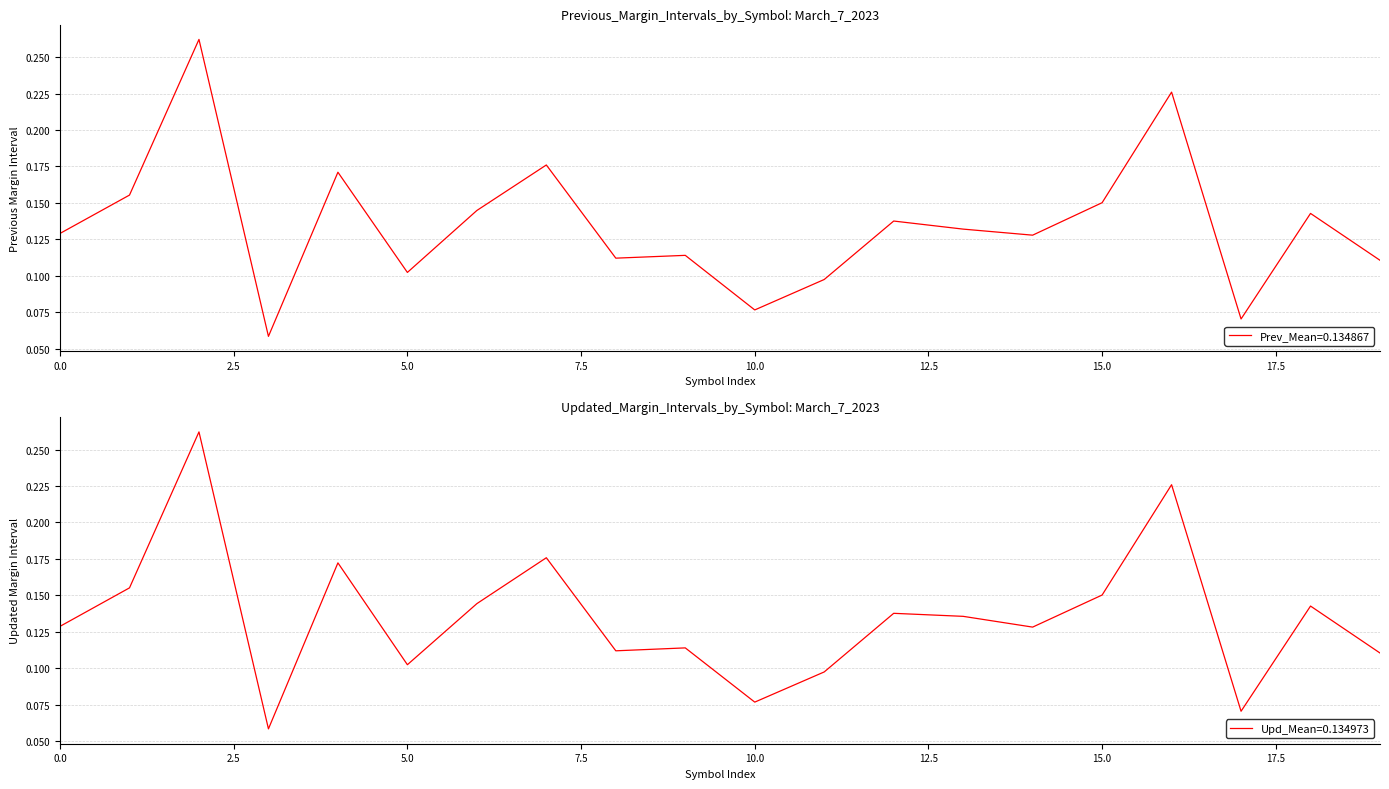

True or false: PREVIOUS MARGIN INTERVALS and UPDATED MARGIN INTERVALS intersect in this chart.

True